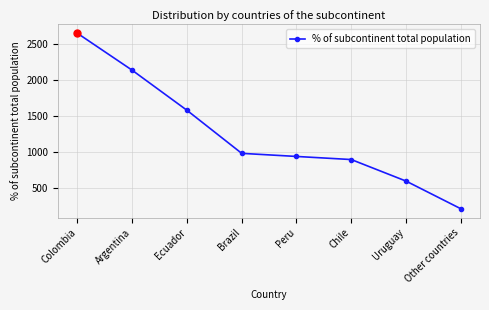

At which label does the data first exceed 983?

Colombia